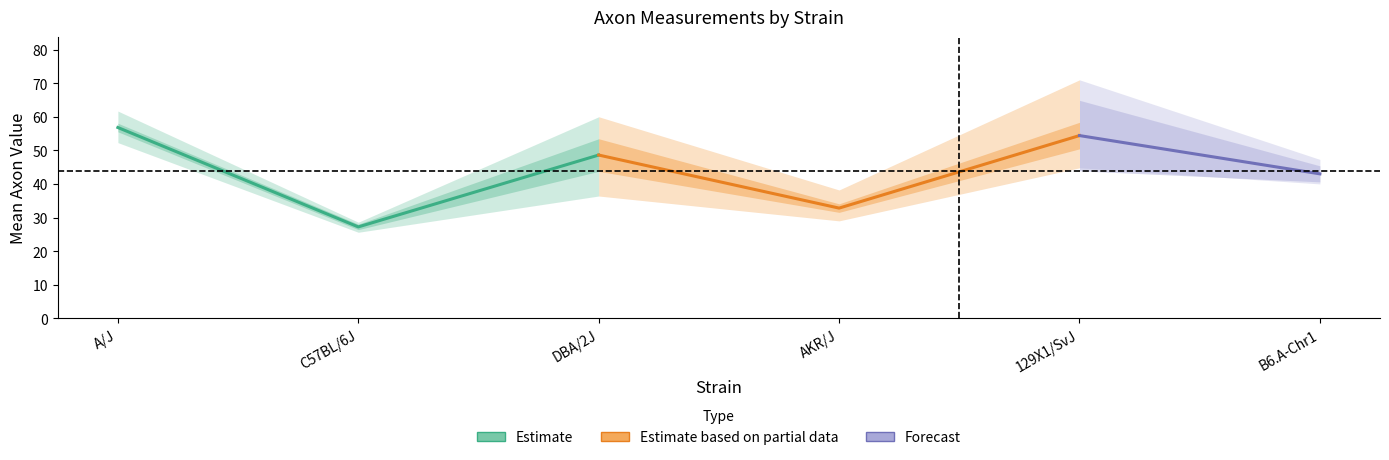

Reading left to right, what are all the values shown in this chart?

mean: A/J=56.8	C57BL/6J=27.2	DBA/2J=48.6	AKR/J=32.8	129X1/SvJ=54.4	B6.A-Chr1=43.0
minval: A/J=52.3	C57BL/6J=25.6	DBA/2J=36.4	AKR/J=29.0	129X1/SvJ=44.8	B6.A-Chr1=40.0
maxval: A/J=61.7	C57BL/6J=28.6	DBA/2J=60.0	AKR/J=38.2	129X1/SvJ=71.0	B6.A-Chr1=47.3
sd: A/J=3.6	C57BL/6J=1.6	DBA/2J=9.7	AKR/J=3.4	129X1/SvJ=10.5	B6.A-Chr1=2.4
sem: A/J=1.3	C57BL/6J=0.8	DBA/2J=4.8	AKR/J=1.3	129X1/SvJ=4.0	B6.A-Chr1=0.9